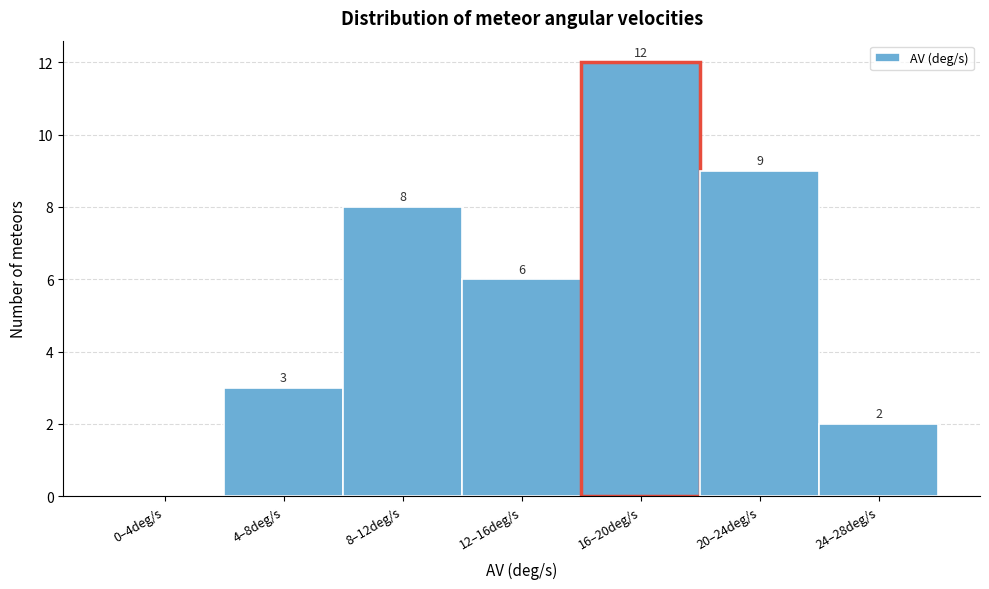

Reading left to right, transcribe all the data shown in this chart.

0–4deg/s=0	4–8deg/s=3	8–12deg/s=8	12–16deg/s=6	16–20deg/s=12	20–24deg/s=9	24–28deg/s=2